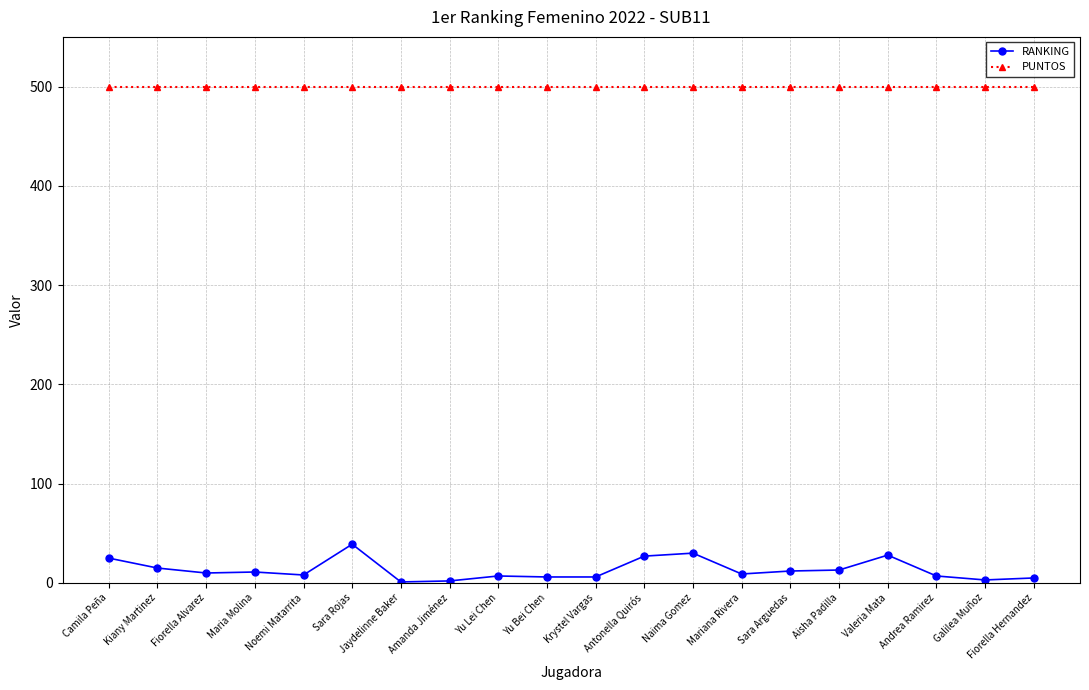

What is the highest value of the RANKING series?

39